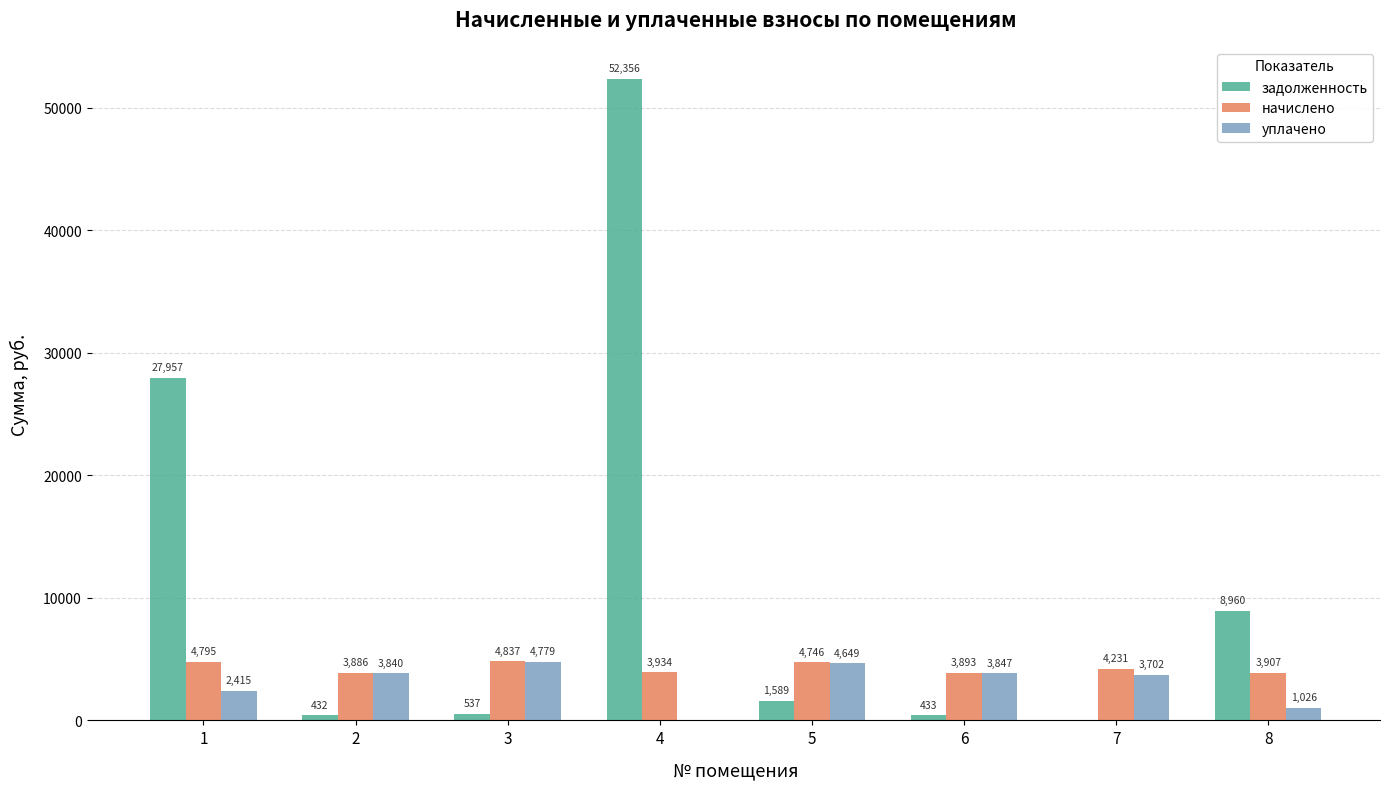

The задолженность series shows 432.5 at 6. True or false?

True